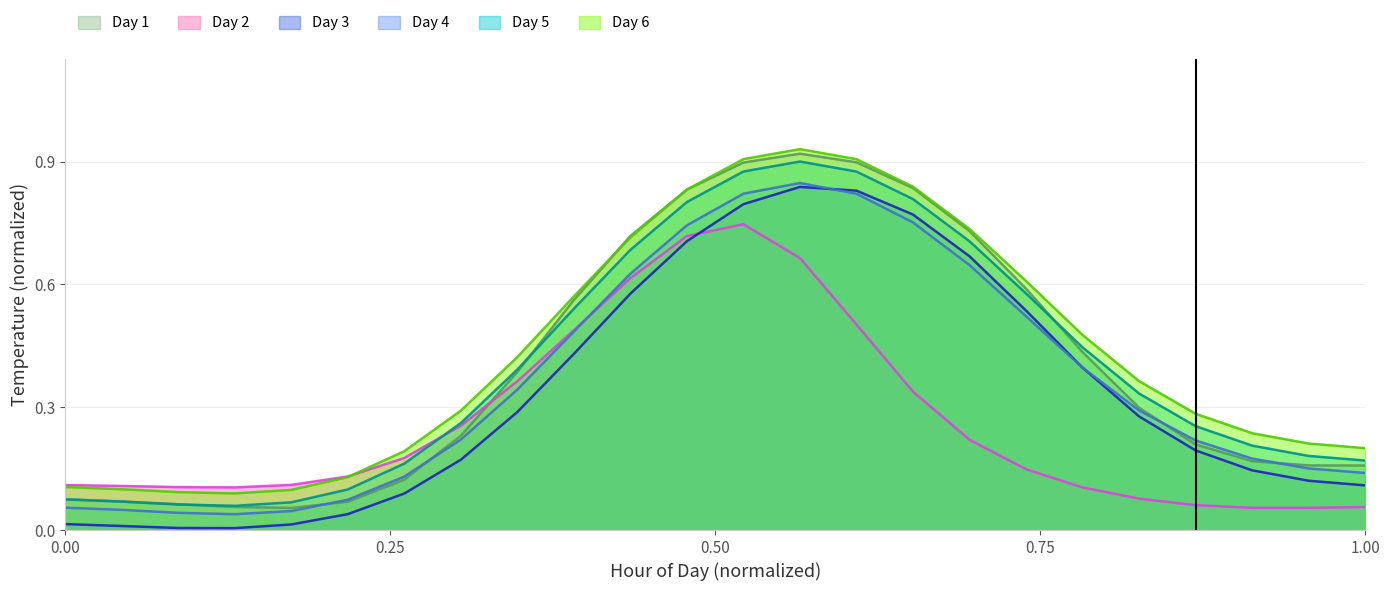

True or false: Day 3 and Day 5 intersect in this chart.

False